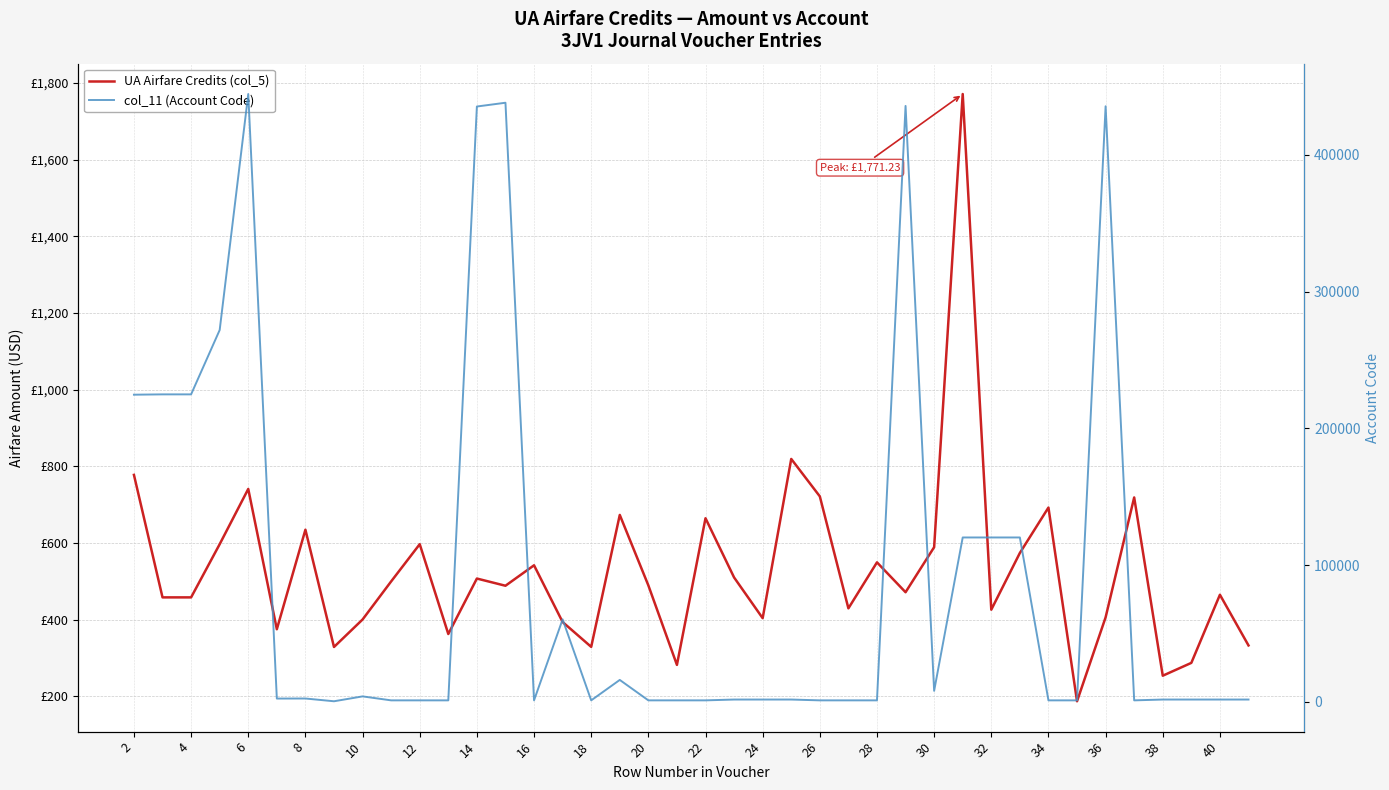

Is it true that col_11 (Account Code) equals 4001.0 at 10?

True